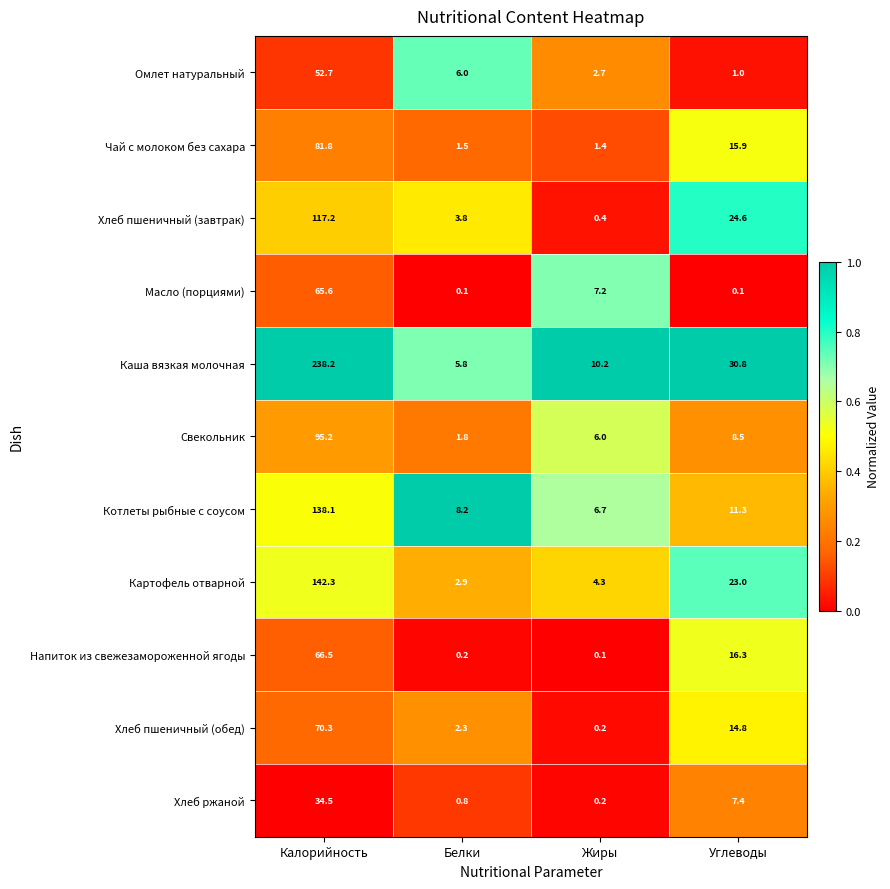

Which series changed the most between Калорийность and Углеводы?

Каша вязкая молочная